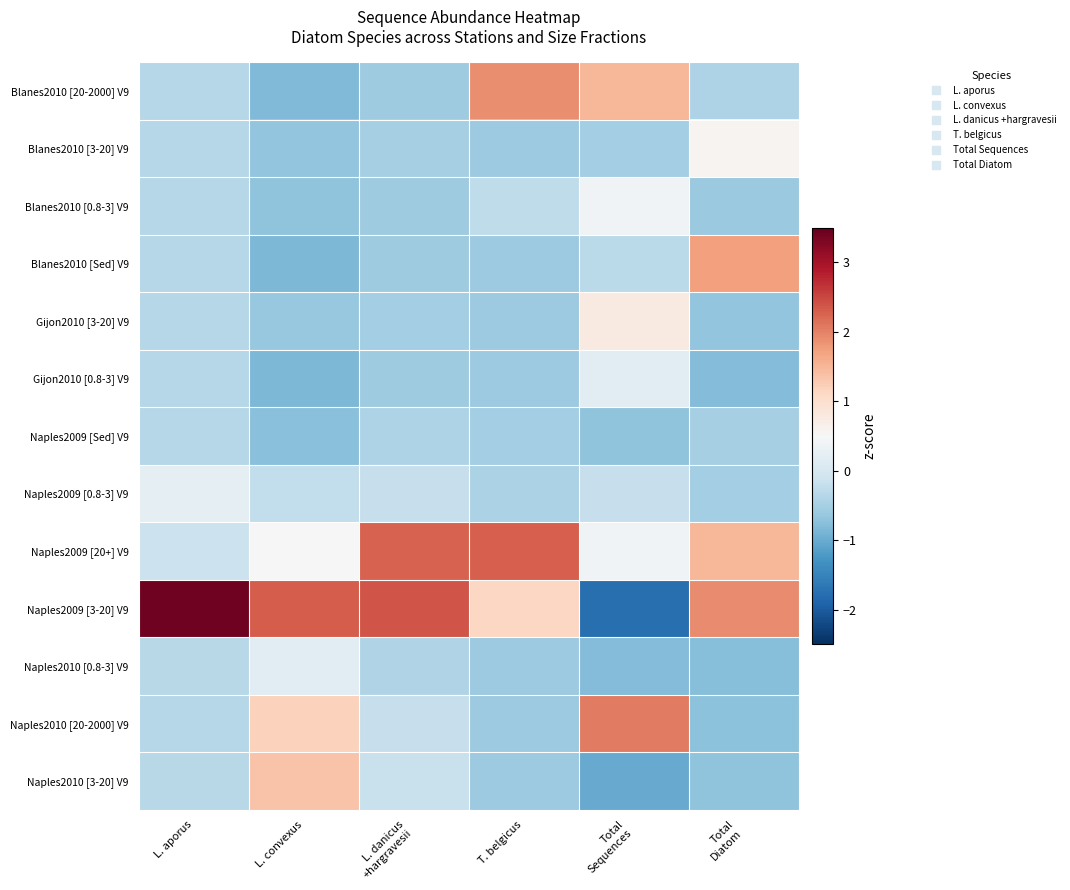

At Total Diatom, list the series in order from smallest to largest.

Gijon2010 [0.8-3] V9, Naples2010 [0.8-3] V9, Naples2010 [20-2000] V9, Naples2010 [3-20] V9, Gijon2010 [3-20] V9, Blanes2010 [0.8-3] V9, Naples2009 [0.8-3] V9, Naples2009 [Sed] V9, Blanes2010 [20-2000] V9, Blanes2010 [3-20] V9, Naples2009 [20+] V9, Blanes2010 [Sed] V9, Naples2009 [3-20] V9